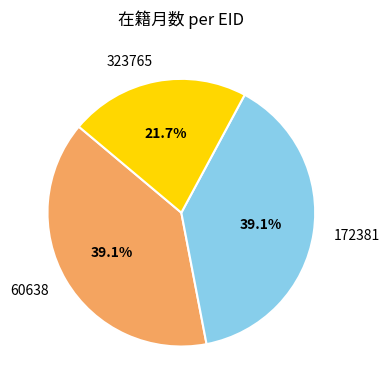

Is 172381 the majority of the pie?

No